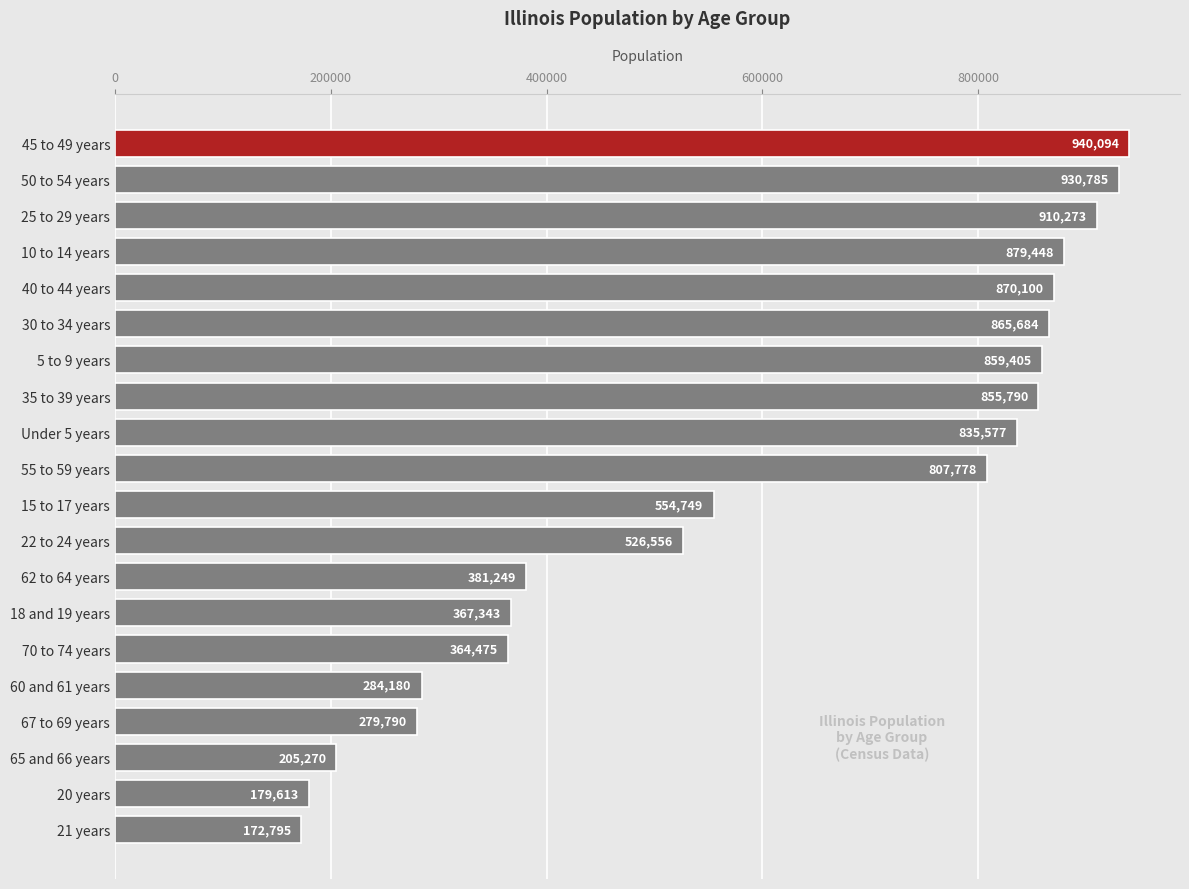

What is the average value?

603548